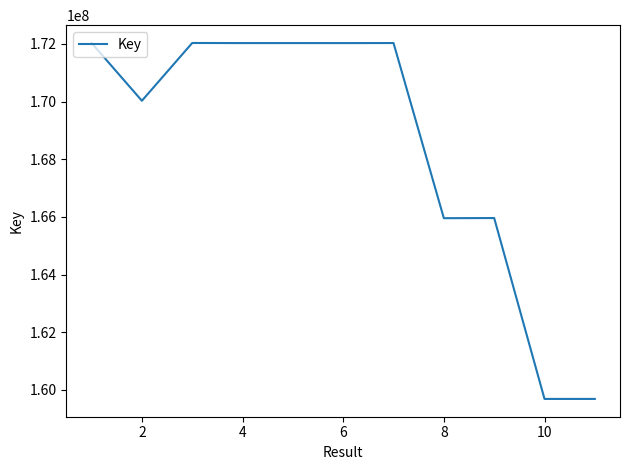

What is the smallest value displayed?

159688723